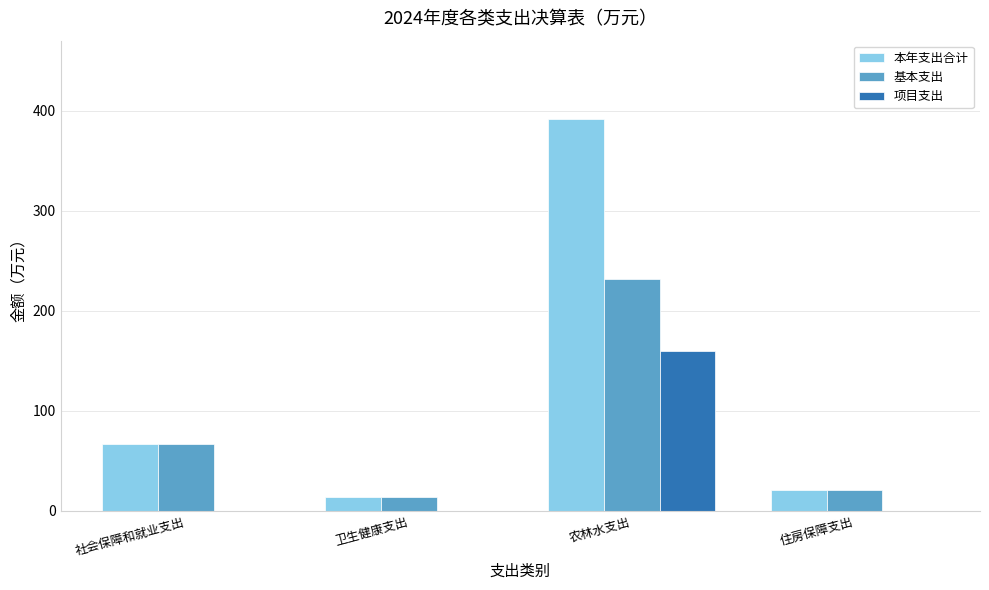

What are all the series names shown in the legend?

本年支出合计, 基本支出, 项目支出